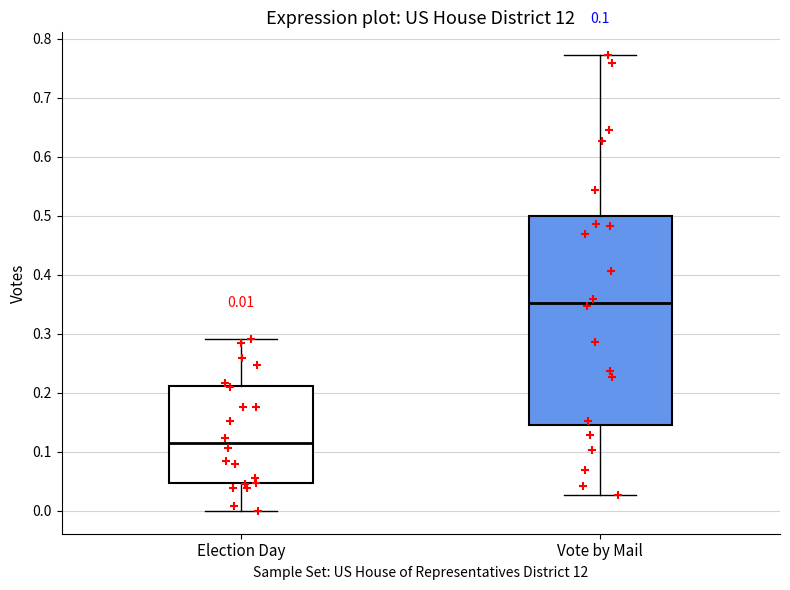

Which box has the lowest median line?

Election Day